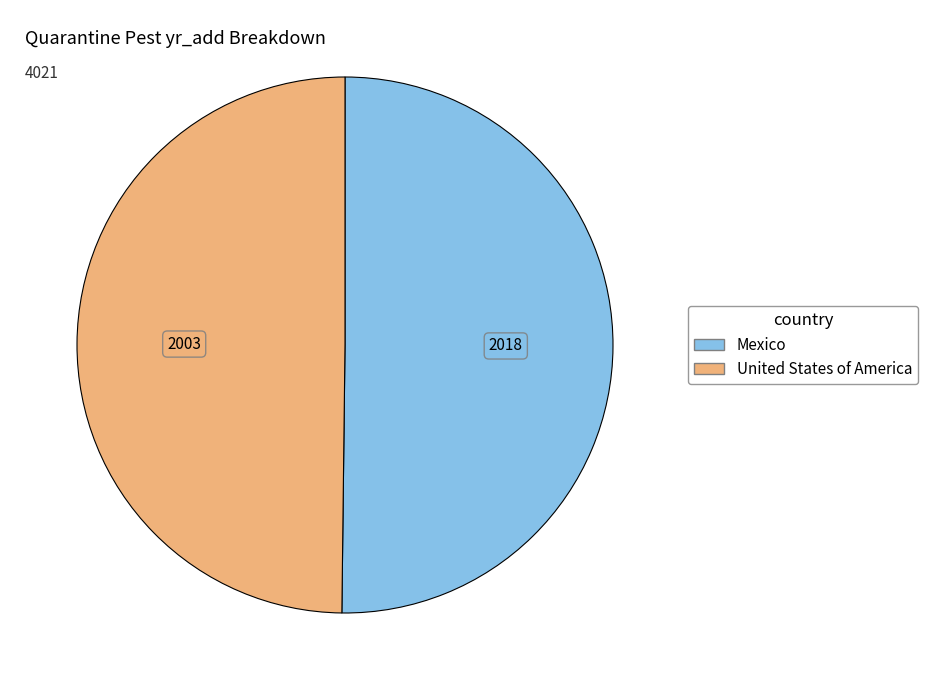

Do Mexico and United States of America together represent more than half of the pie?

Yes